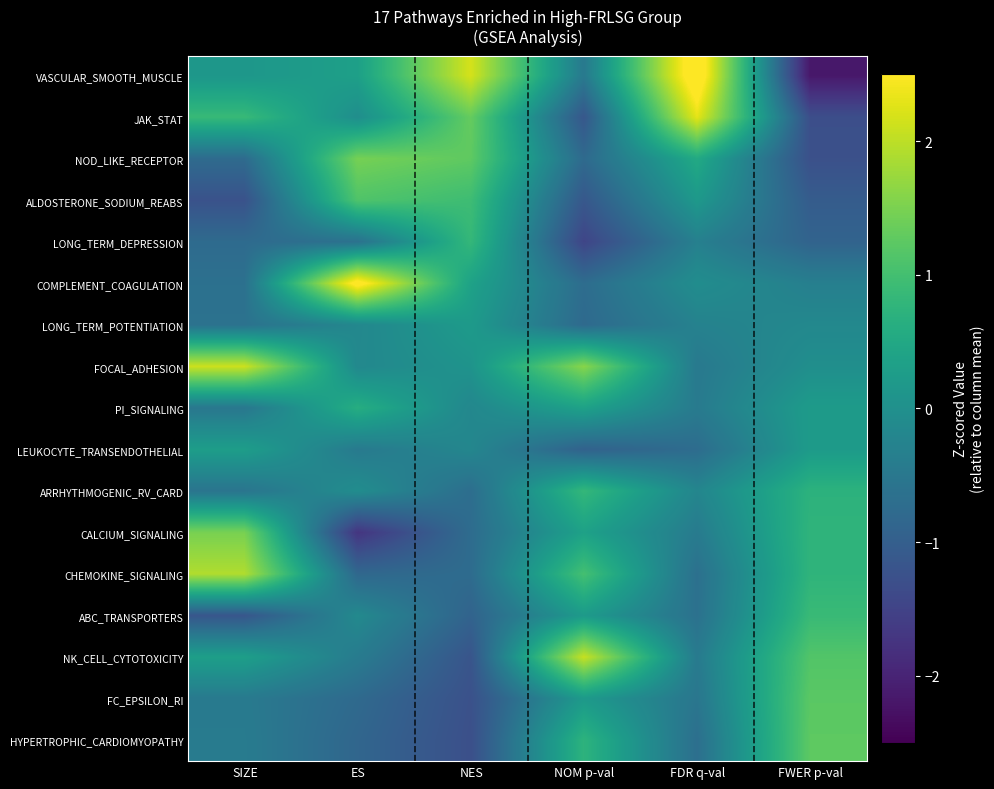

Rank the series by their maximum value, from lowest to highest.

LONG_TERM_POTENTIATION, LEUKOCYTE_TRANSENDOTHELIAL, PI_SIGNALING, ARRHYTHMOGENIC_RV_CARD, LONG_TERM_DEPRESSION, ABC_TRANSPORTERS, ALDOSTERONE_SODIUM_REABS, FC_EPSILON_RI, HYPERTROPHIC_CARDIOMYOPATHY, NOD_LIKE_RECEPTOR, CALCIUM_SIGNALING, CHEMOKINE_SIGNALING, NK_CELL_CYTOTOXICITY, FOCAL_ADHESION, JAK_STAT, COMPLEMENT_COAGULATION, VASCULAR_SMOOTH_MUSCLE